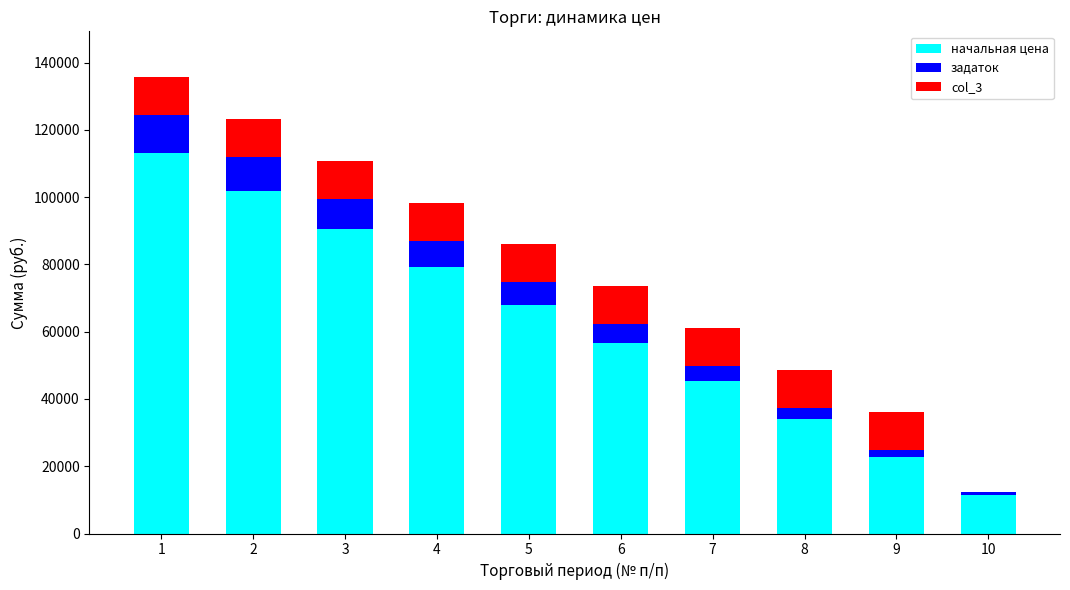

What is the total value across all series at 7?

61062.7